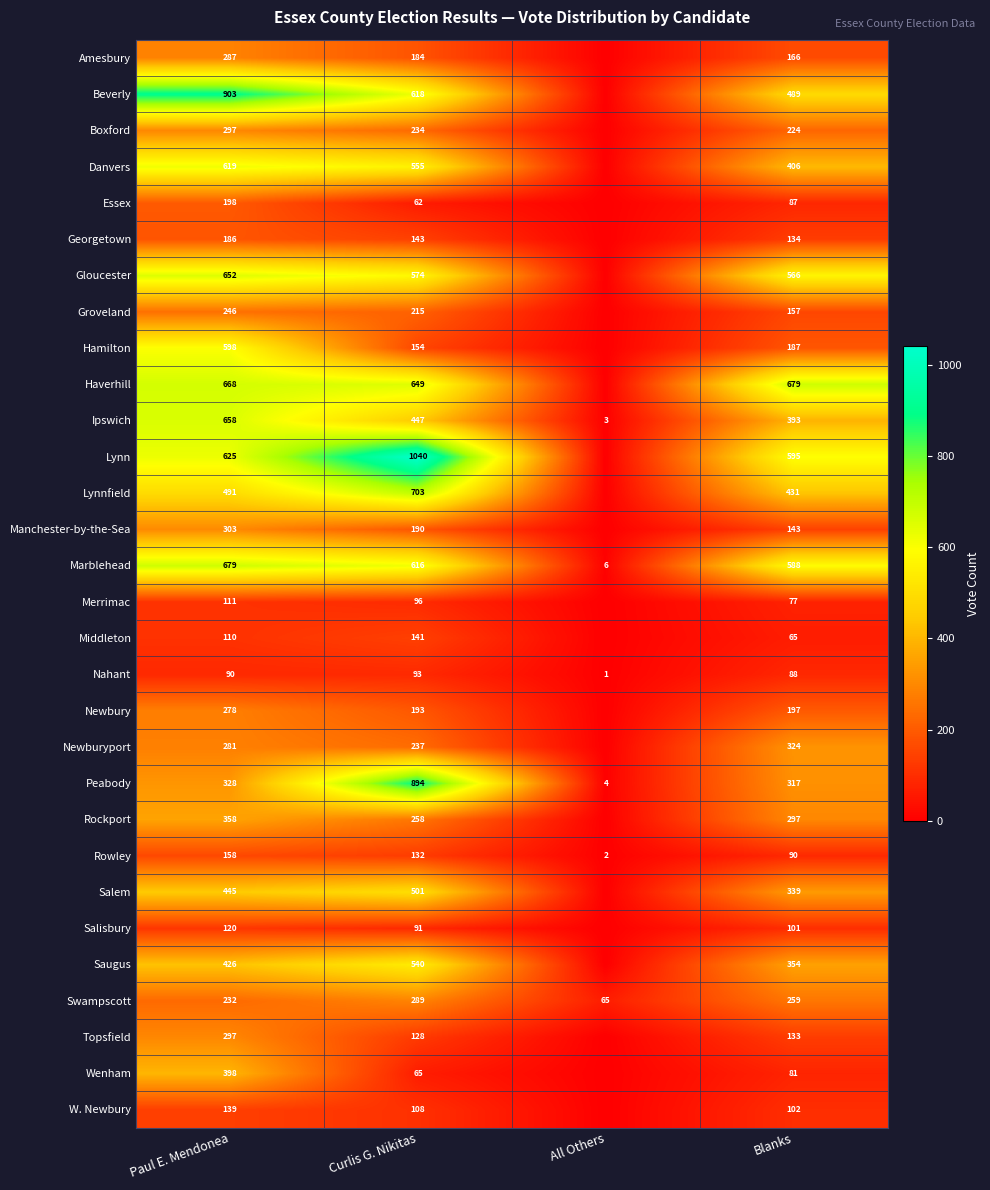

At how many categories does at least one series exceed 706?

2